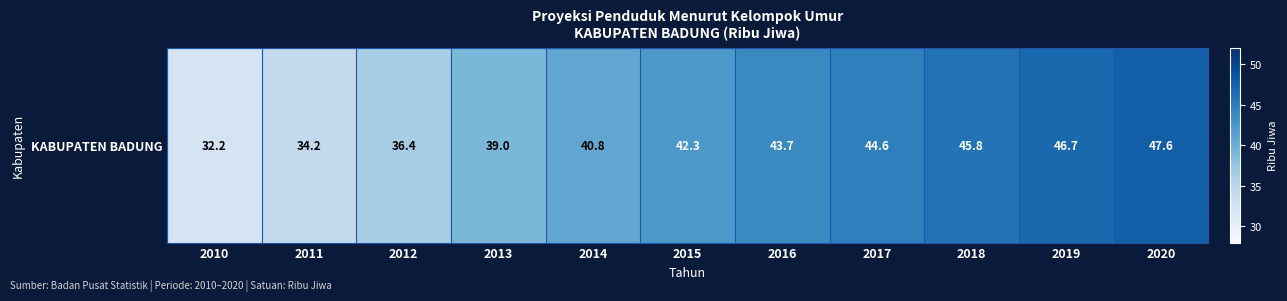

Reading left to right, what are all the values shown in this chart?

32.2	34.2	36.4	39.0	40.8	42.3	43.7	44.6	45.8	46.7	47.6